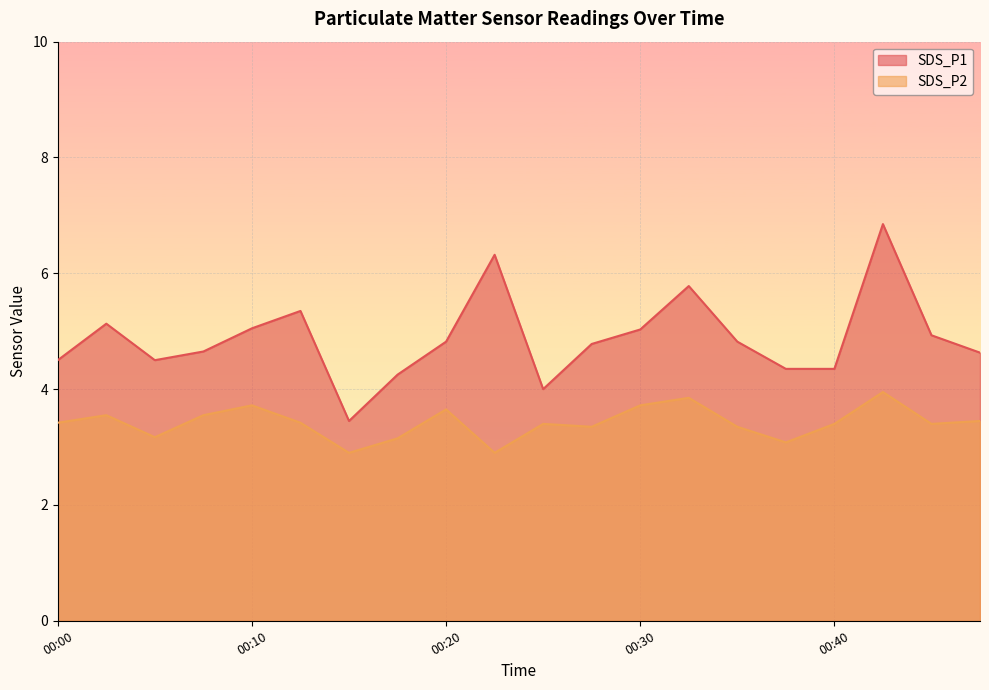

Which category has the lowest value across all series?

00:15